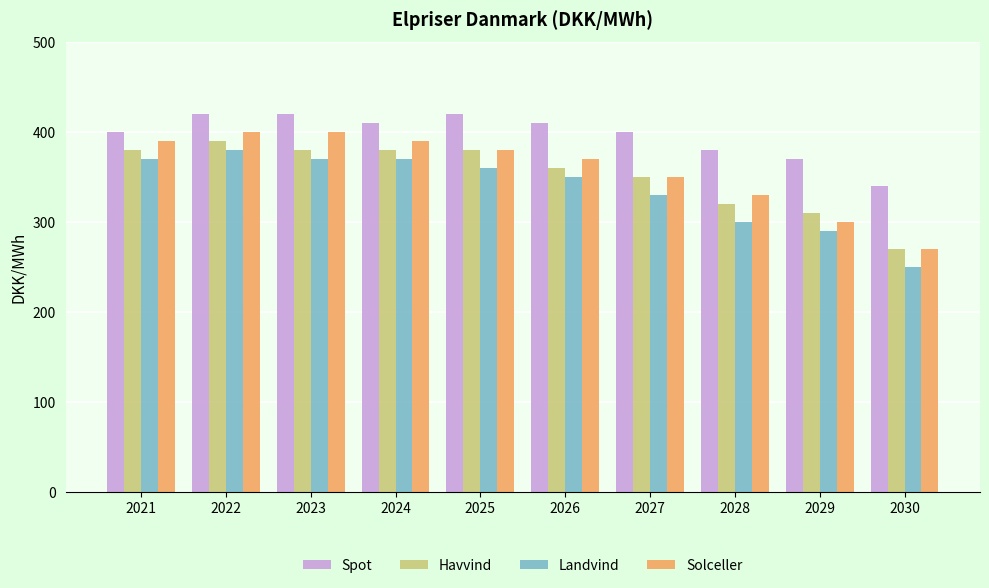

What is the sum of all Havvind values?

3520